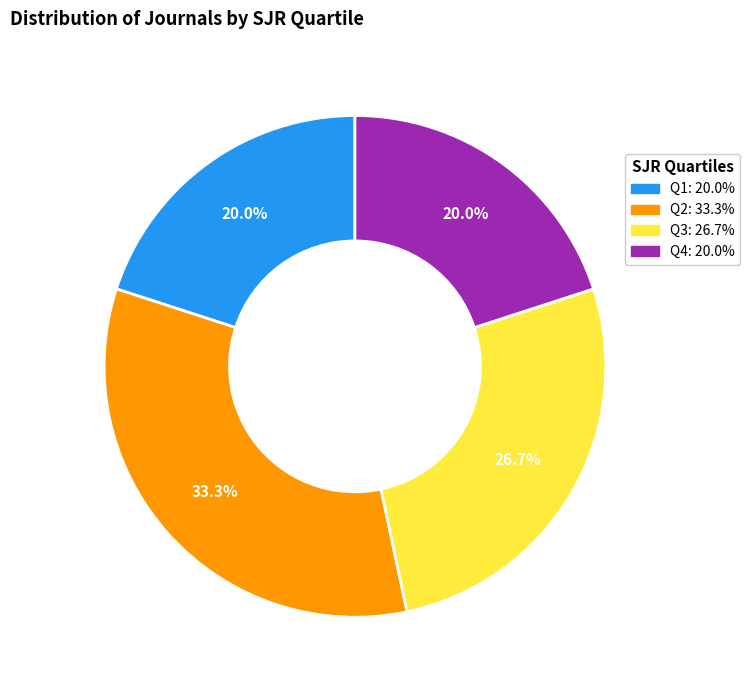

What percentage is NOT represented by Q3?

73.3%